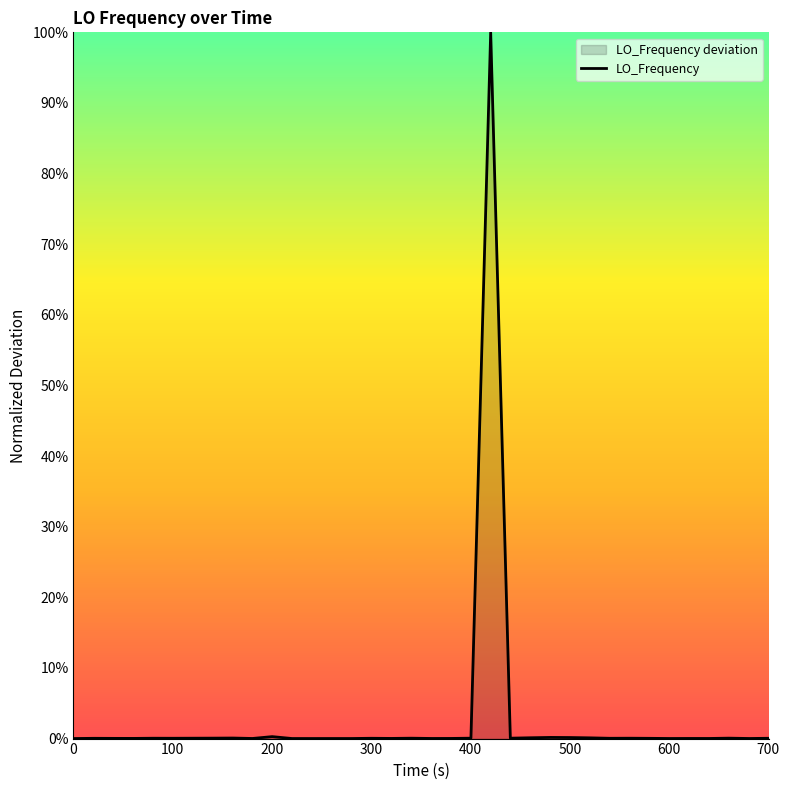

Reading right to left, extract all data points from this chart.

0.0	0.0	0.0	0.0	0.0	0.0	0.0	0.0	0.0	0.0	0.0	0.0	0.0	0.0	0.0	1.0	0.0	0.0	0.0	0.0	0.0	0.0	0.0	0.0	0.0	0.0	0.0	0.0	0.0	0.0	0.0	0.0	0.0	0.0	0.0	0.0	0.0	0.0	0.0	0.0